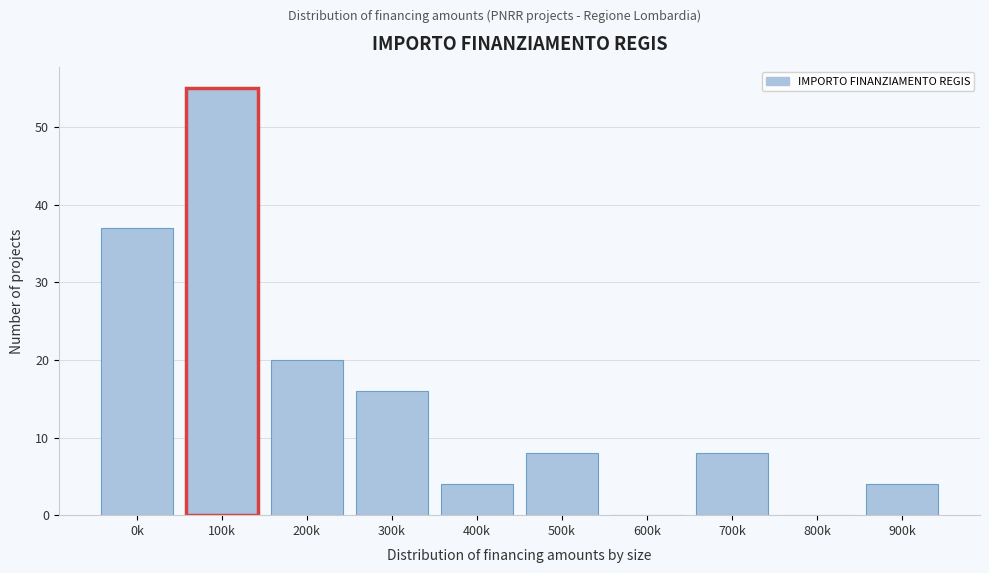

Reading left to right, what are all the values shown in this chart?

0k=37	100k=55	200k=20	300k=16	400k=4	500k=8	600k=0	700k=8	800k=0	900k=4